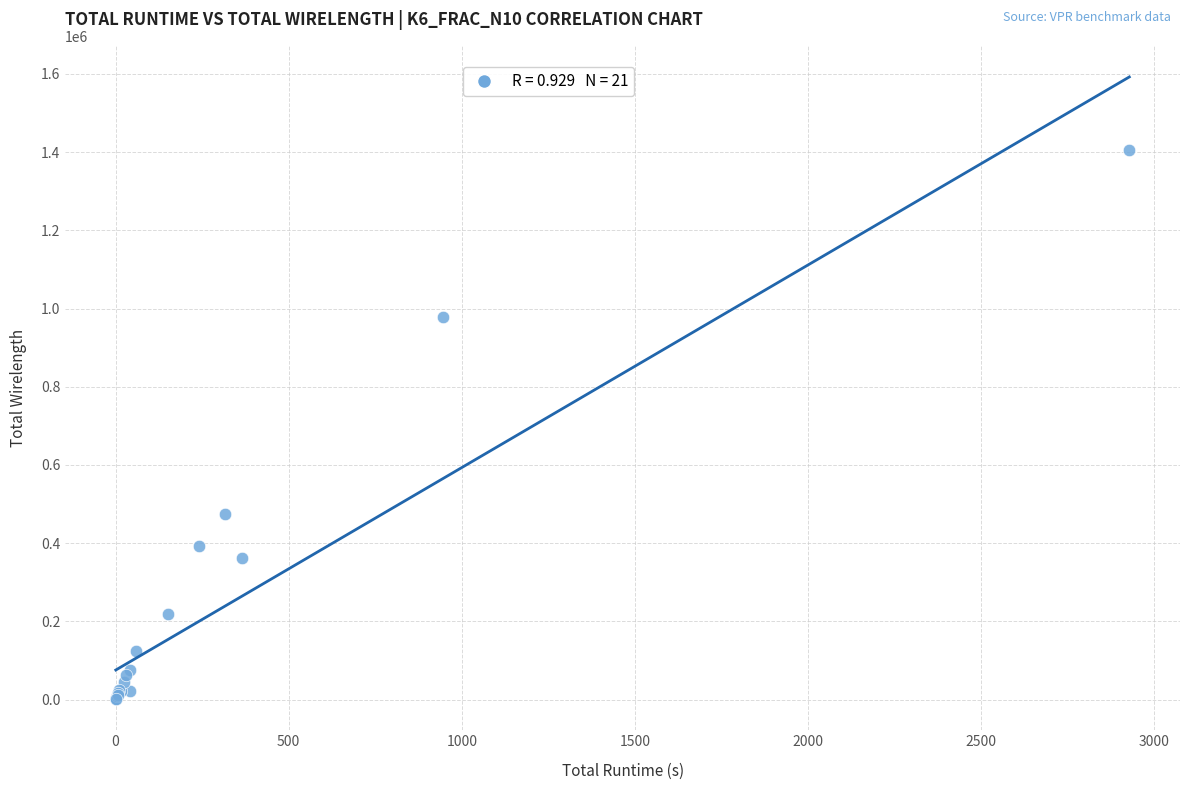

What Y value in the scatter plot is closest to 703251?

473906